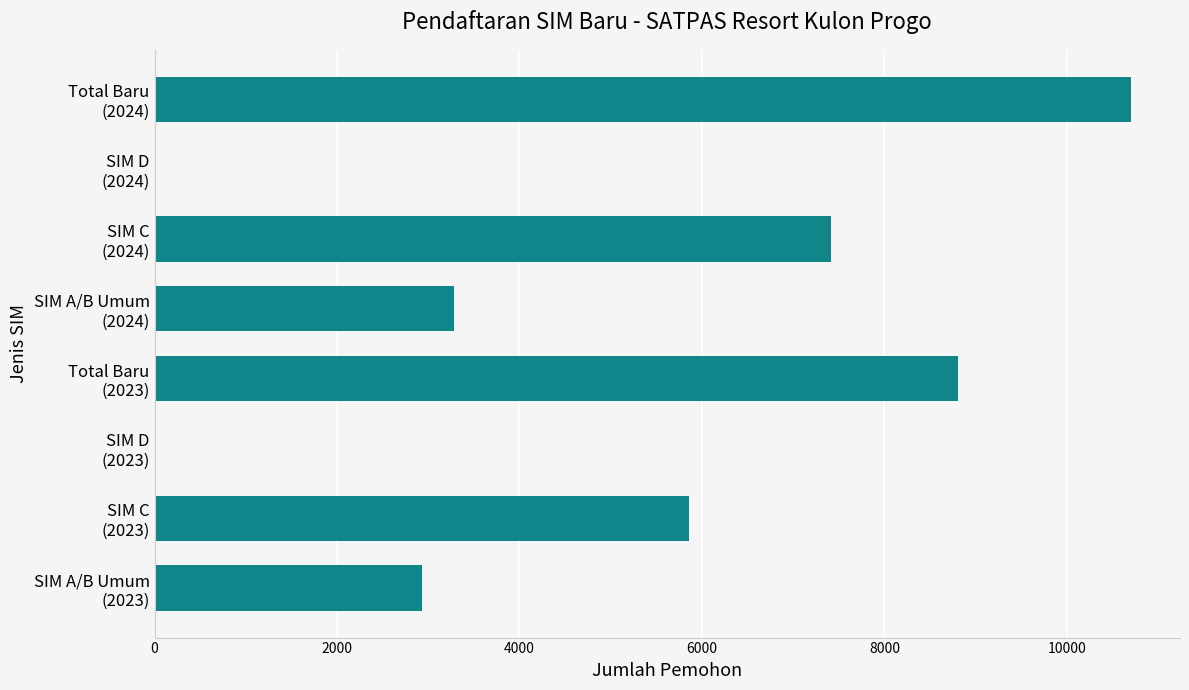

What is the greatest value displayed?

10704